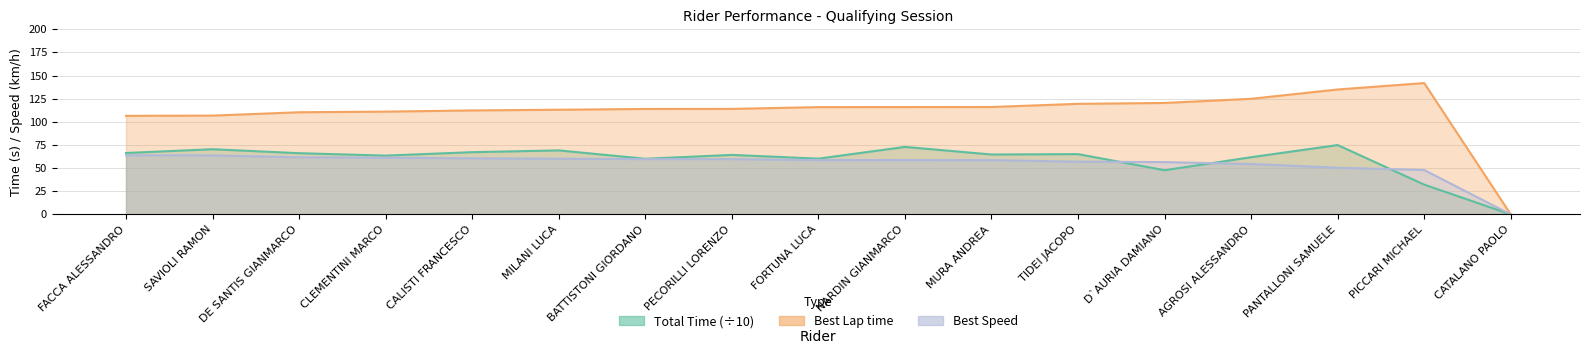

At MILANI LUCA, list the series in order from largest to smallest.

Best Lap time, Total Time, Best Speed